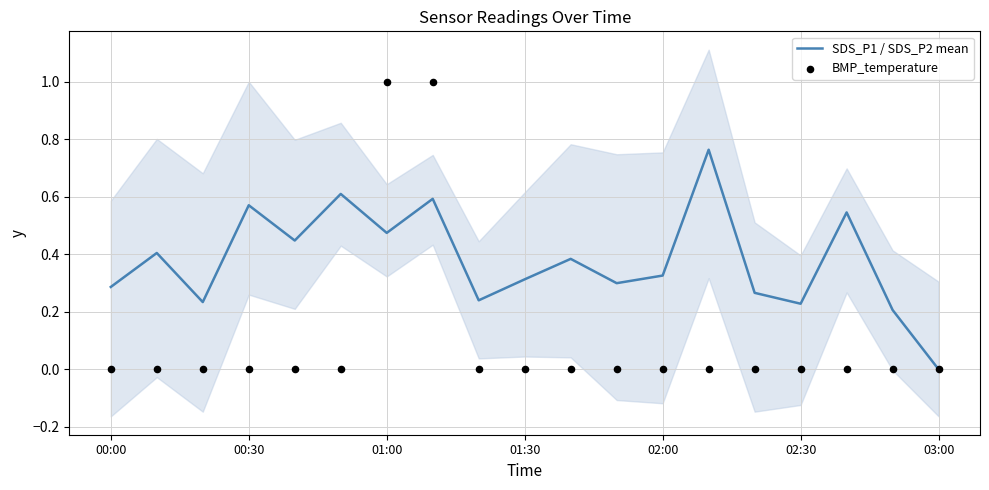

Which series has the widest spread of Y values?

BMP_temperature